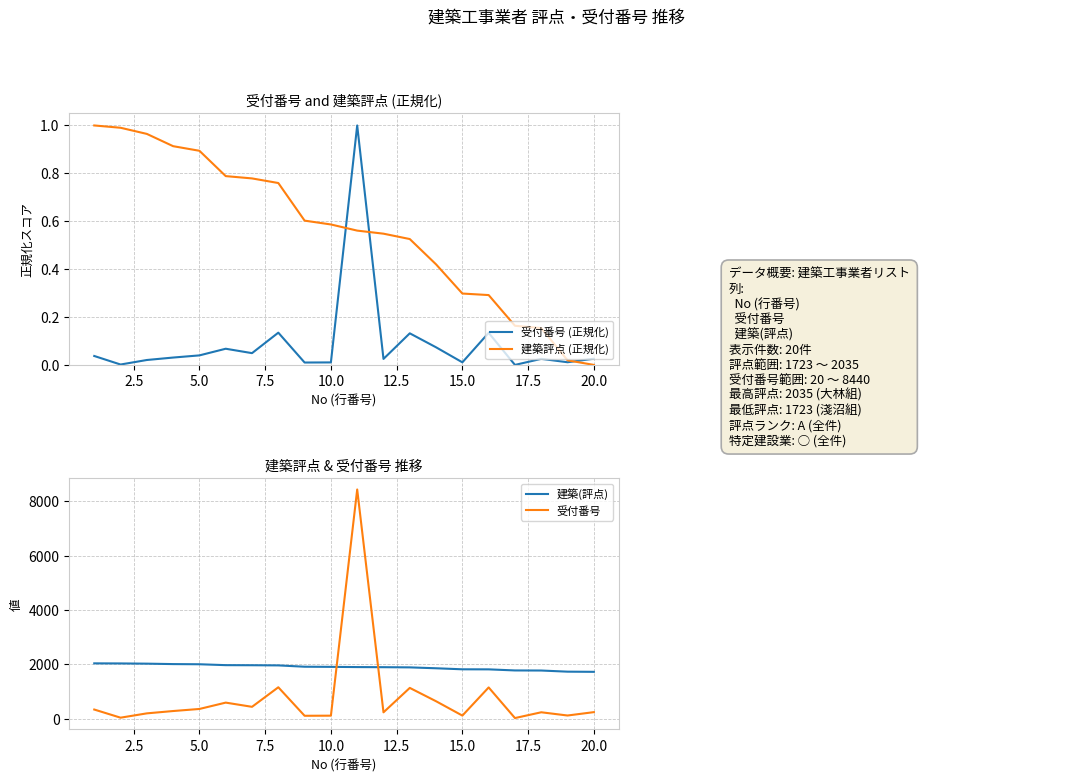

True or false: 建築評点 (正規化) and 受付番号 intersect in this chart.

False